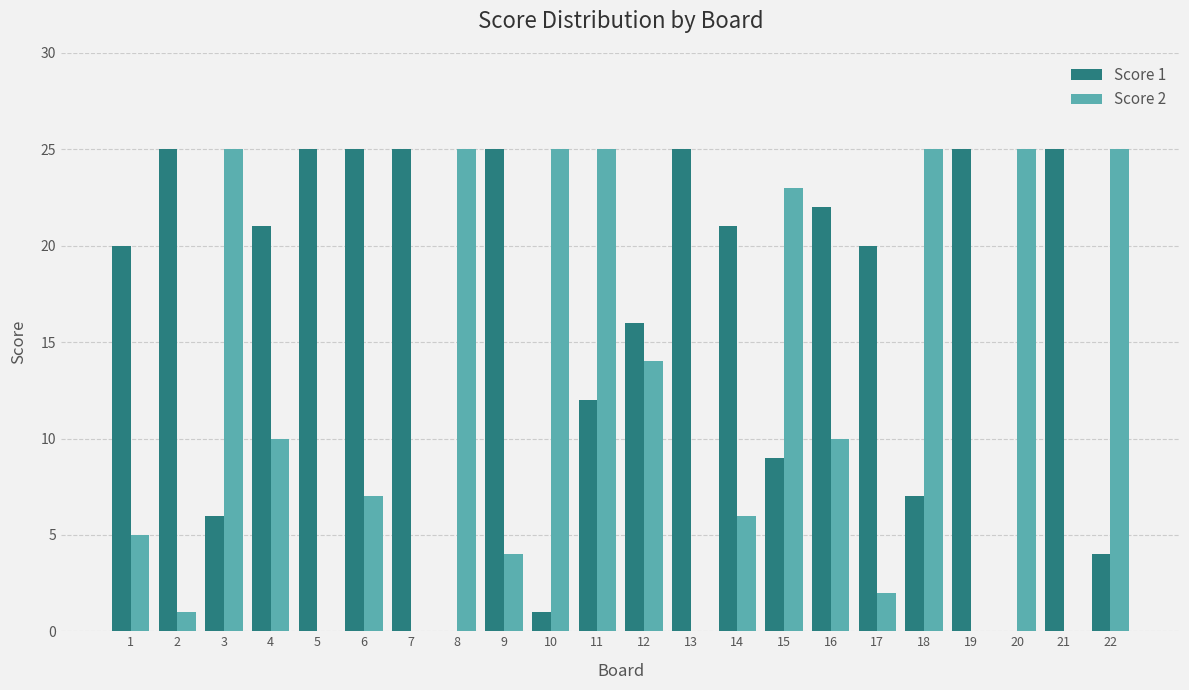

Reading right to left, extract all data points from this chart.

Score 1: 4	25	0	25	7	20	22	9	21	25	16	12	1	25	0	25	25	25	21	6	25	20
Score 2: 25	0	25	0	25	2	10	23	6	0	14	25	25	4	25	0	7	0	10	25	1	5